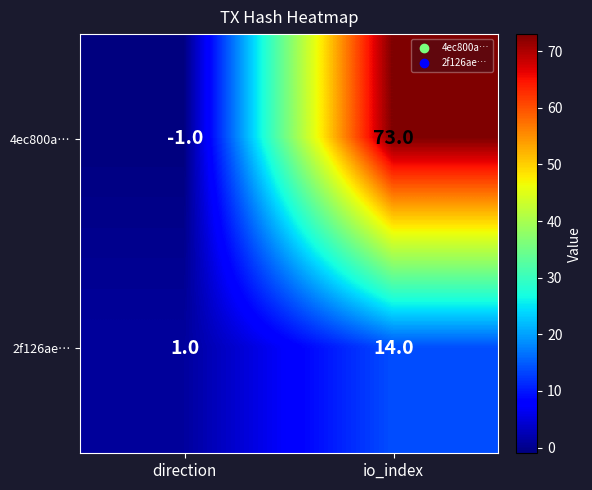

At how many categories does at least one series exceed 52?

1